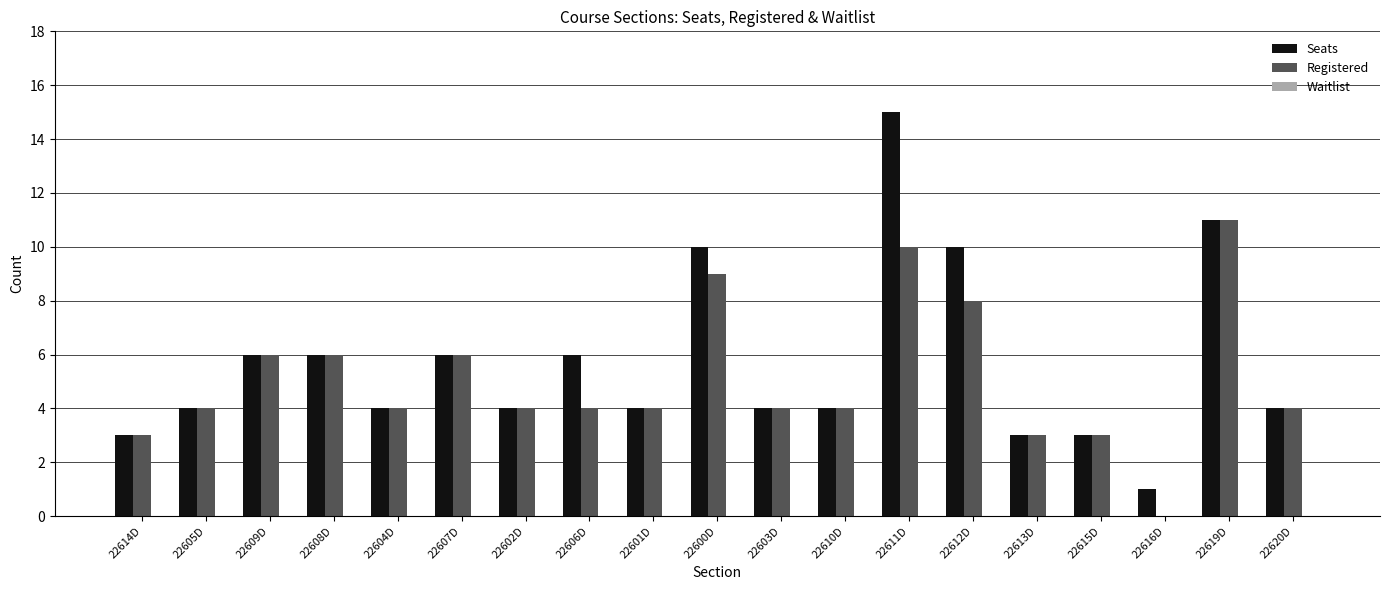

At which label does Registered reach its peak?

22619D